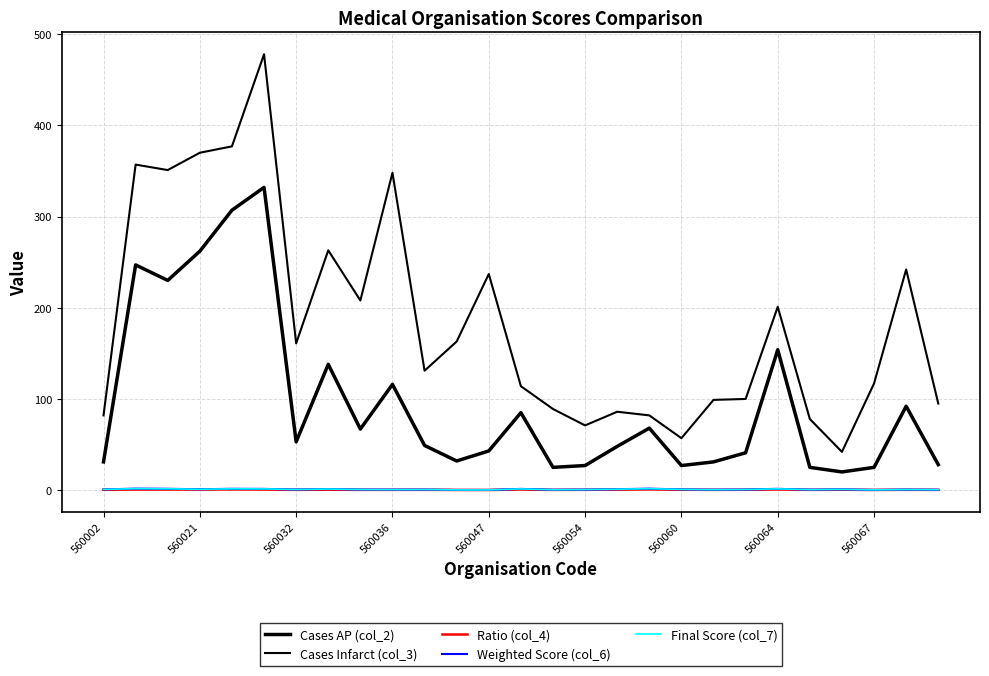

Which series has the largest total across all categories?

Cases Infarct (col_3)